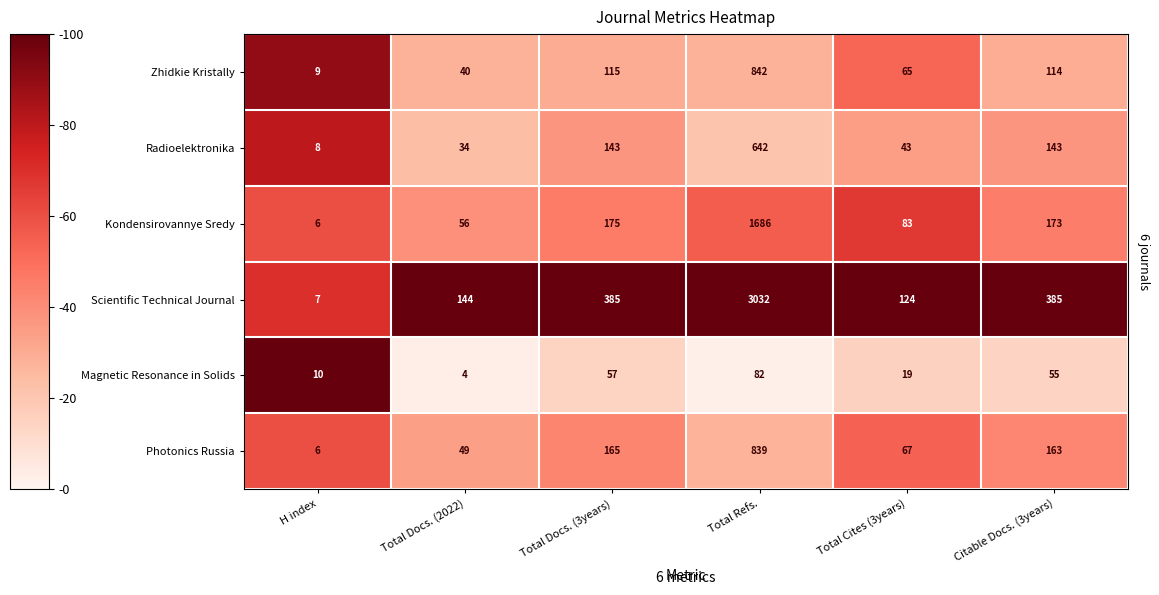

At which label is Magnetic Resonance in Solids closest to 43?

Citable Docs. (3years)